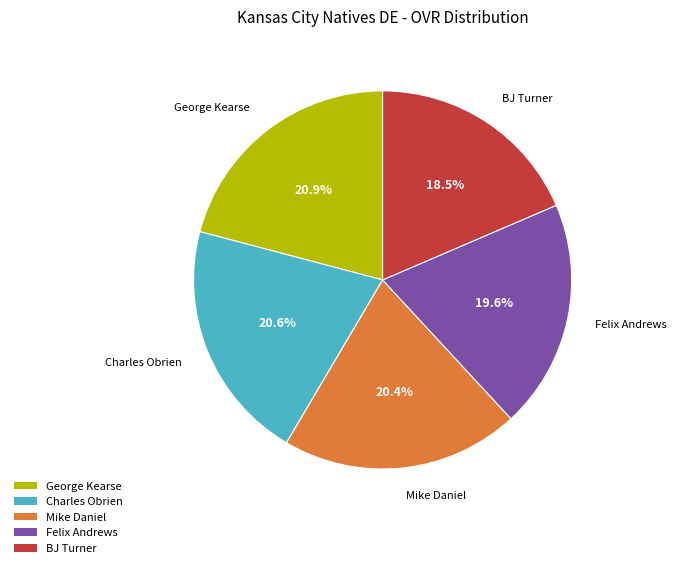

Combined, do BJ Turner and Charles Obrien account for over 50%?

No